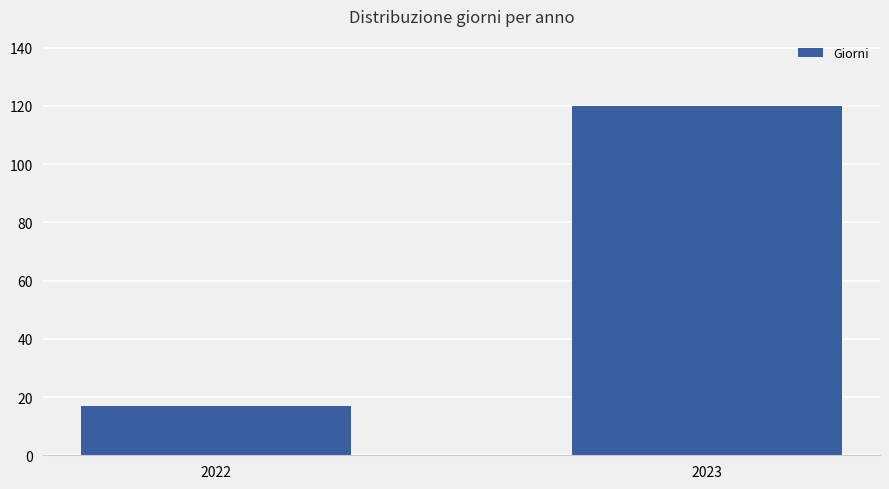

True or false: the data shows 179 at 2023.

False